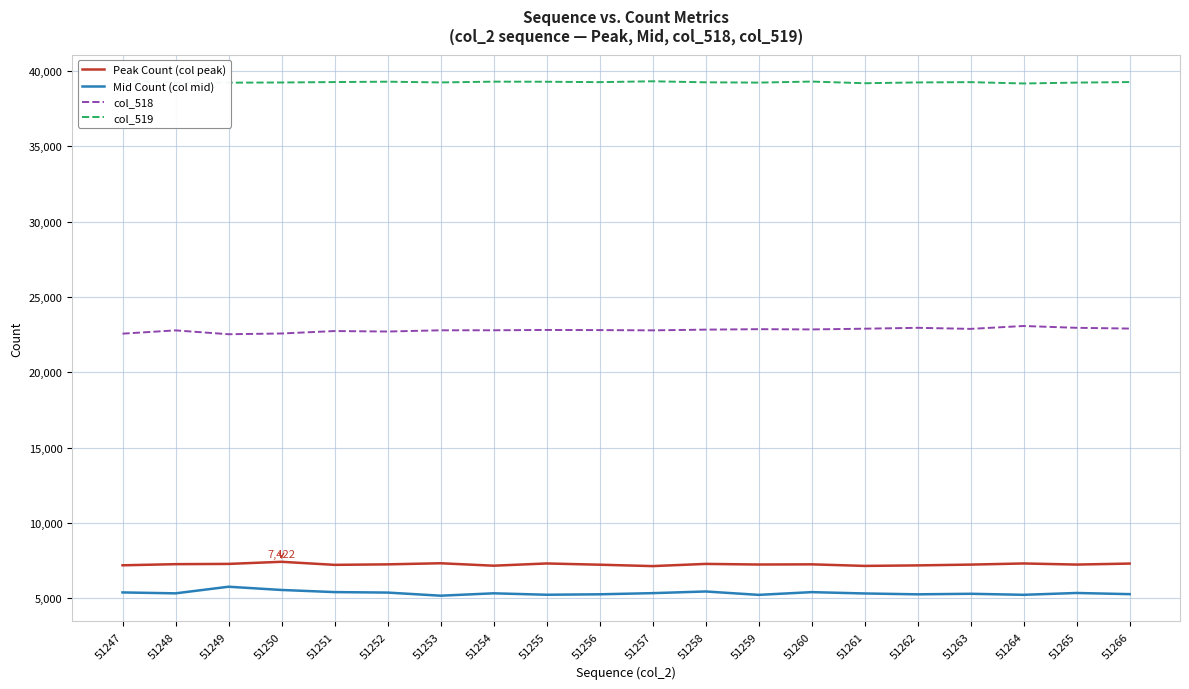

Where is the first local minimum for col_519?

51248